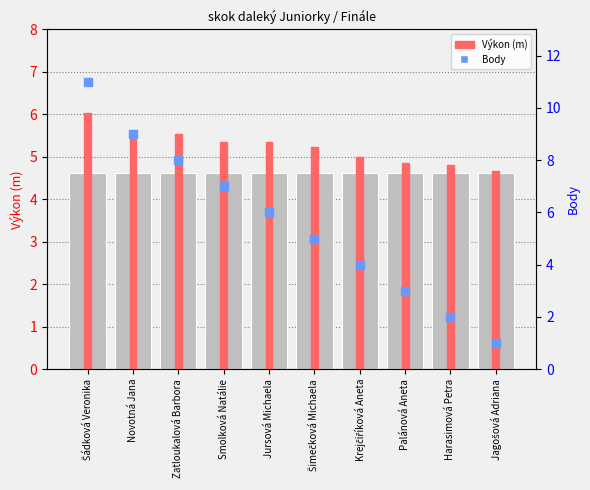

Which series has the widest spread of Y values?

Body